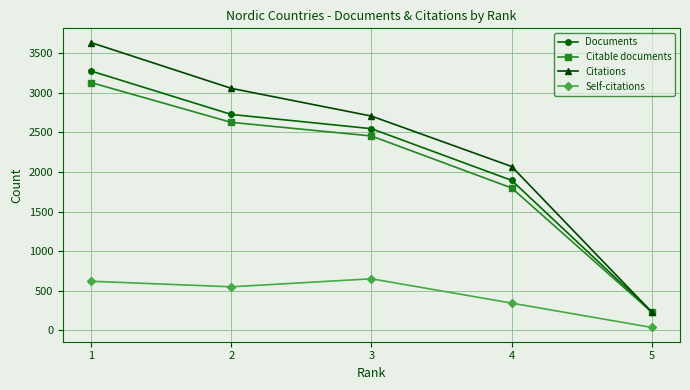

At how many categories does at least one series exceed 1281?

4